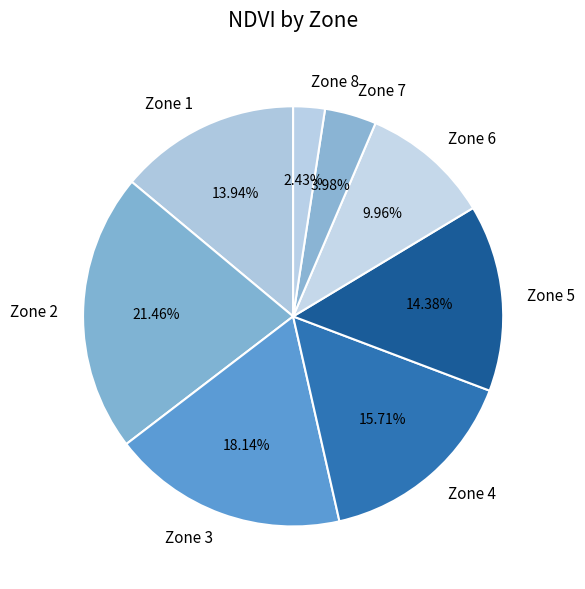

What percentage is NOT represented by Zone 6?

90.0%